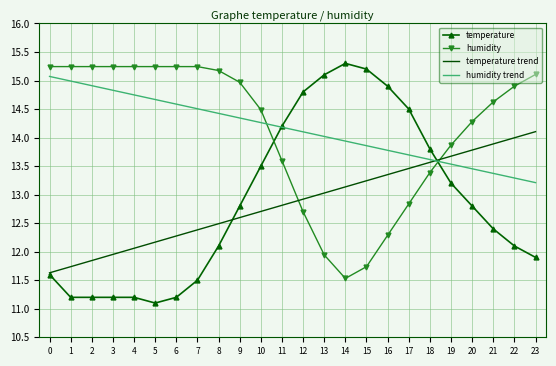

What is the difference between the highest and lowest values at 7?

3.7